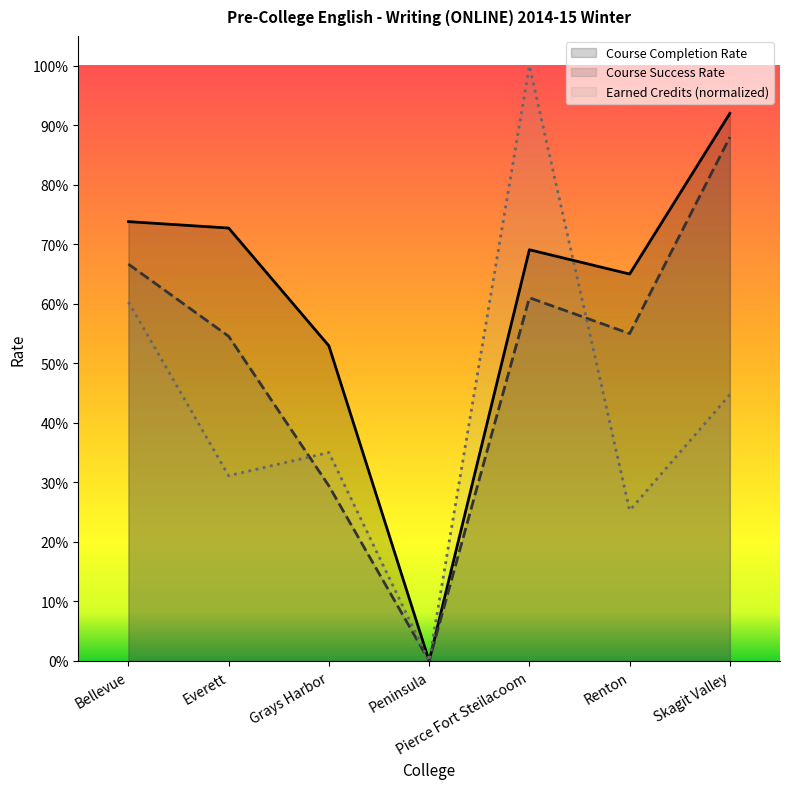

How many lines are shown in the chart?

3